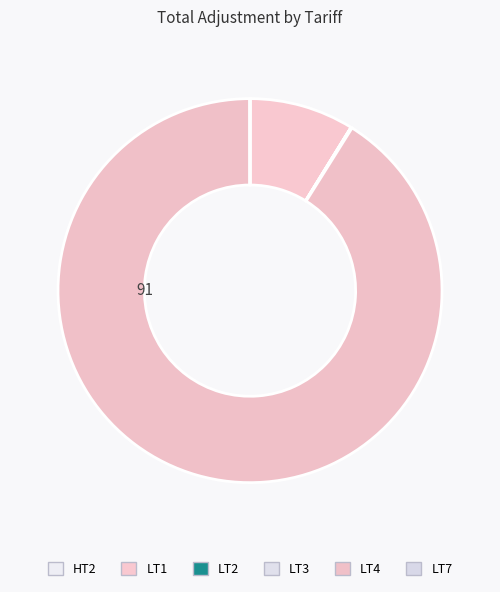

To the nearest percent, what is the difference between the largest and smallest slice percentages?

91%